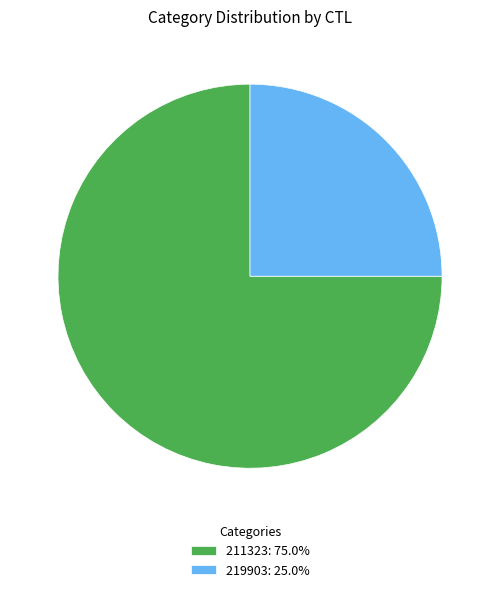

Is there any slice that represents more than half of the pie?

Yes